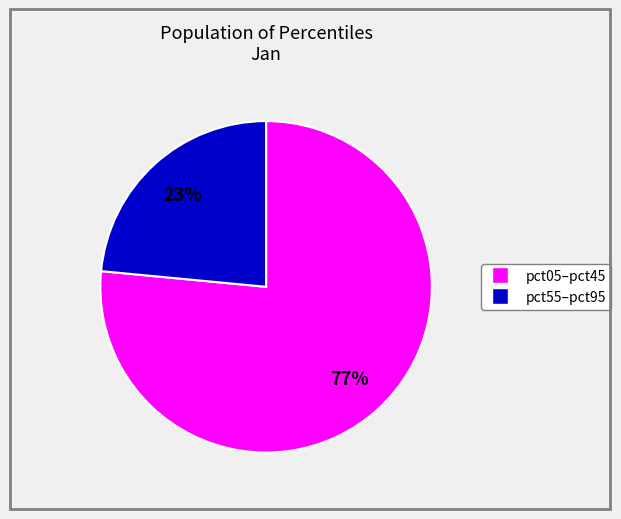

Is there a majority slice in this chart?

Yes